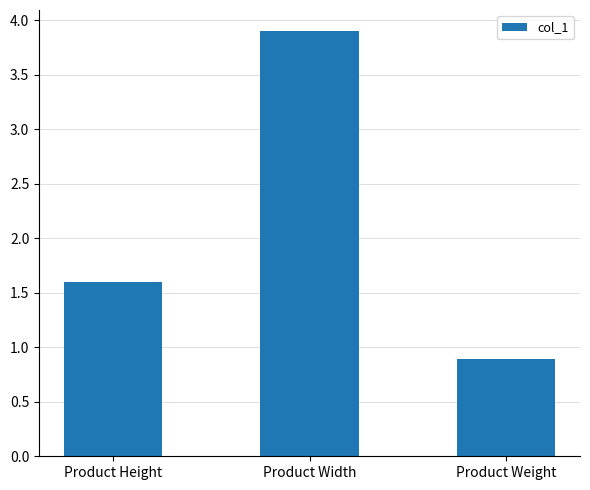

What position from the right is Product Width?

2